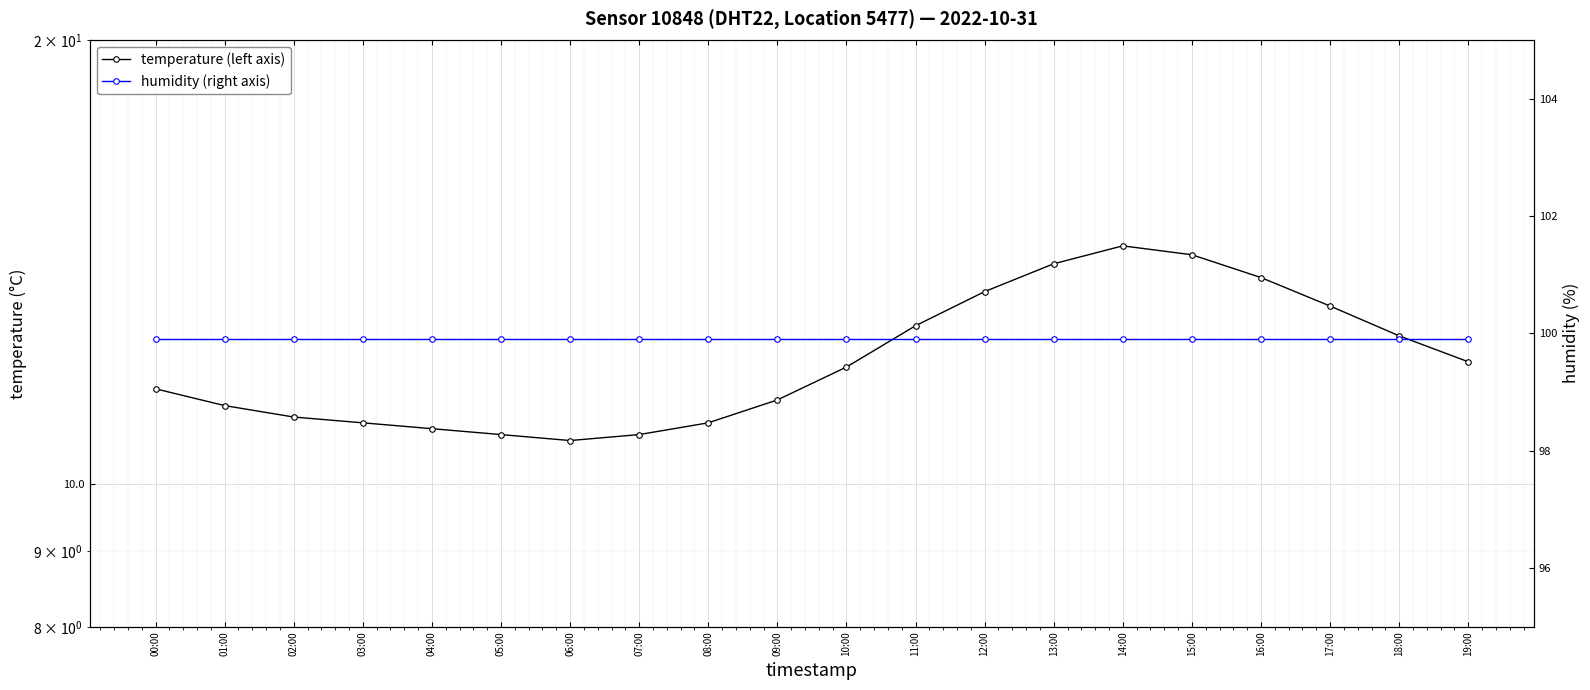

At how many categories does at least one series exceed 84?

20